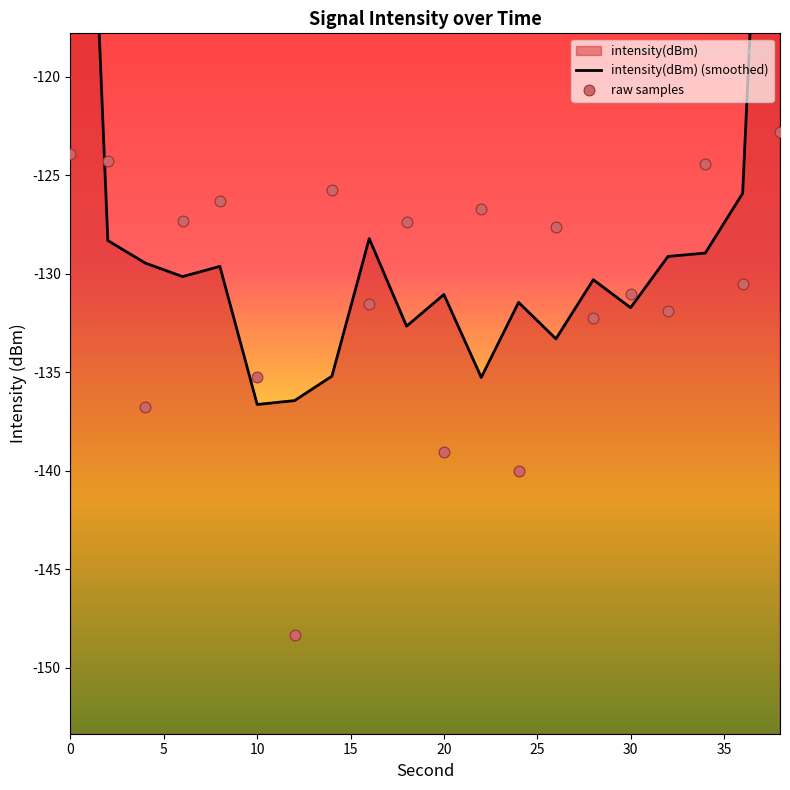

Which series reaches the minimum Y coordinate?

raw samples